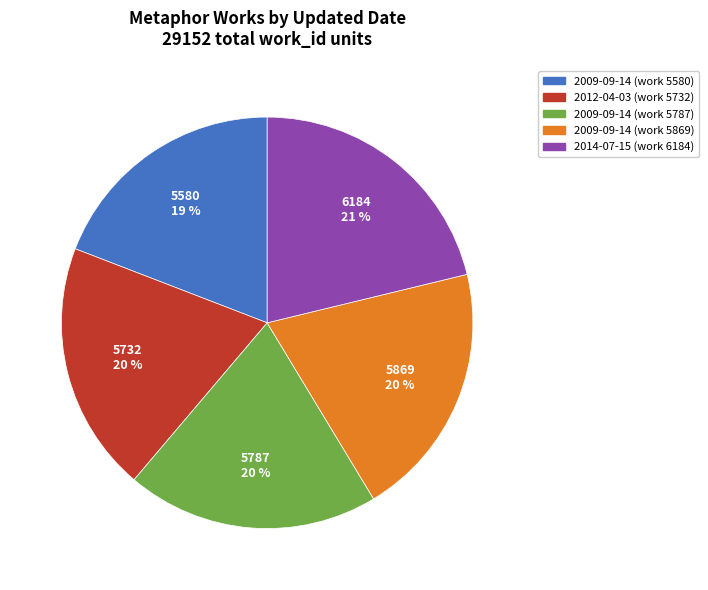

Between 2009-09-14 (work 5580) and 2012-04-03 (work 5732), which is larger?

2012-04-03 (work 5732)